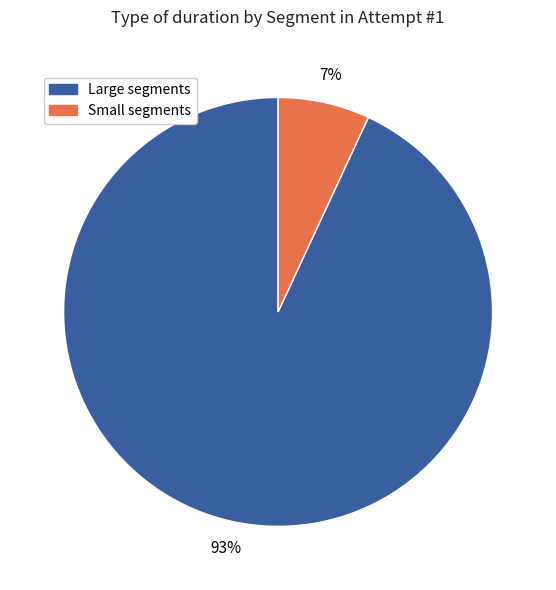

How many slices are in this pie chart?

2